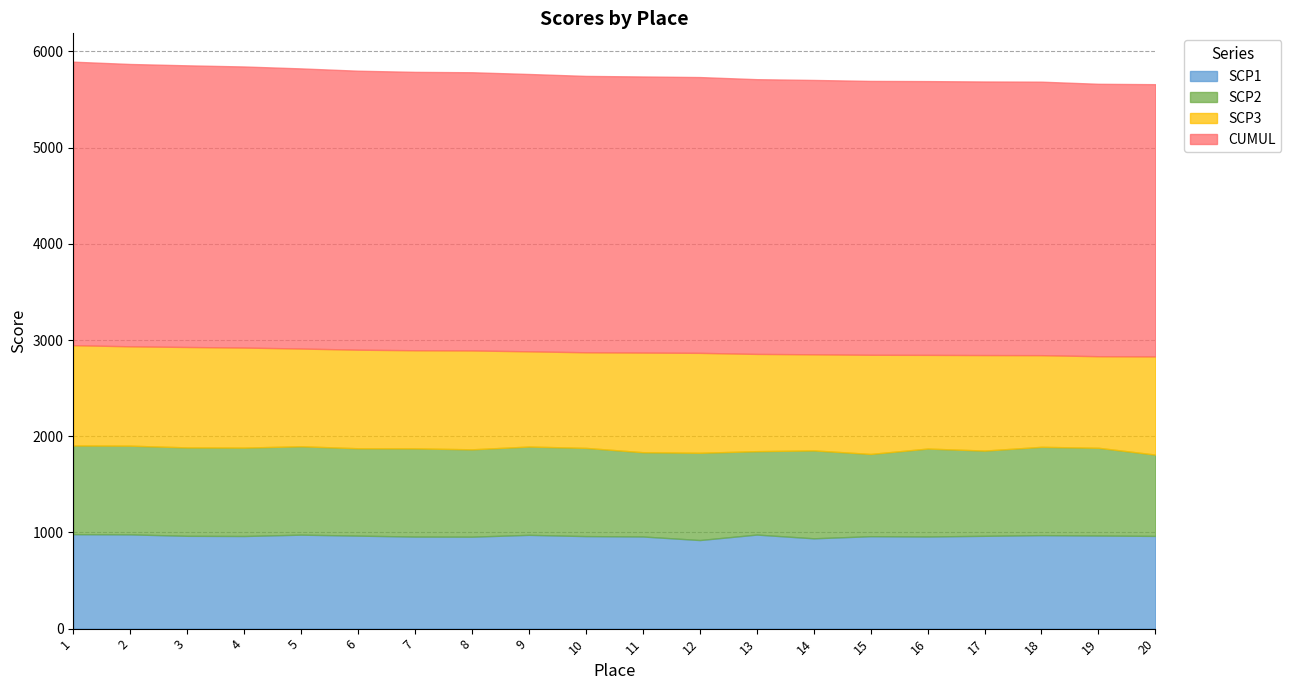

True or false: SCP1 has more than 1 points higher than both neighbors.

True